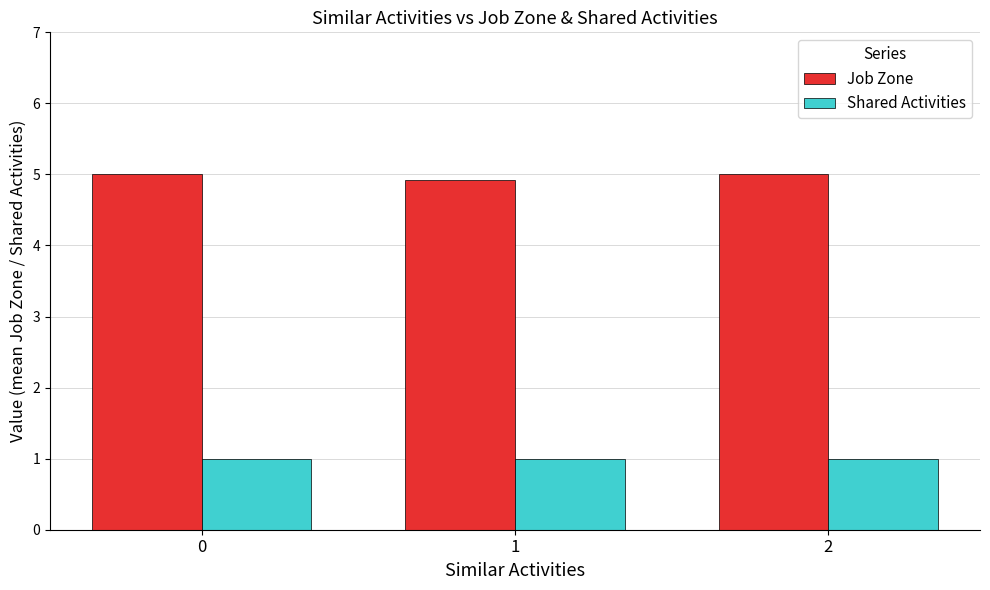

Are the bars horizontal?

No